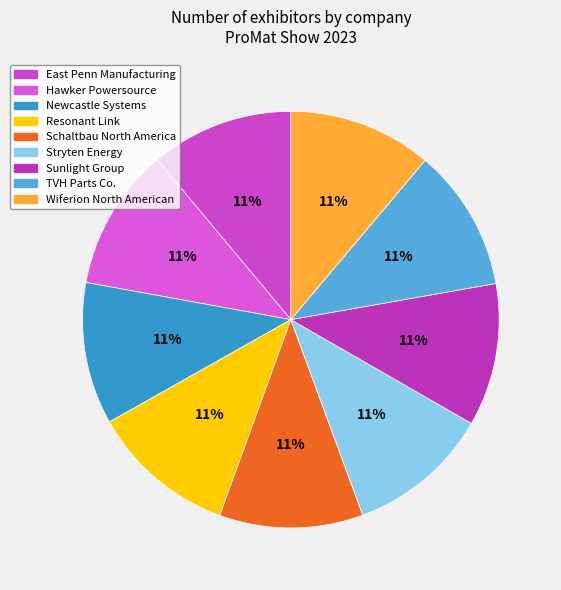

How many slices are in this pie chart?

9